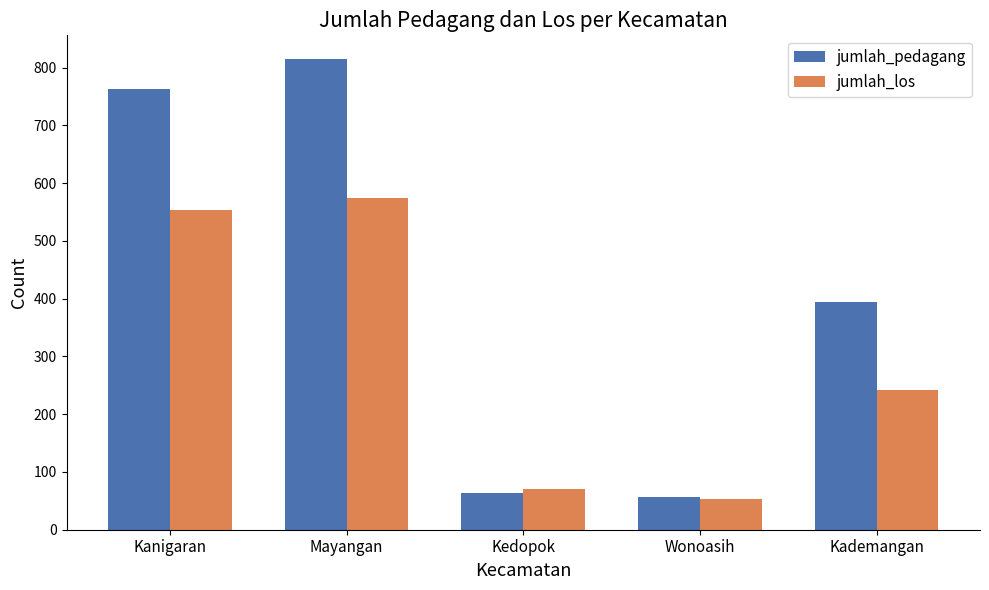

At which label does jumlah_pedagang first exceed 395?

Kanigaran